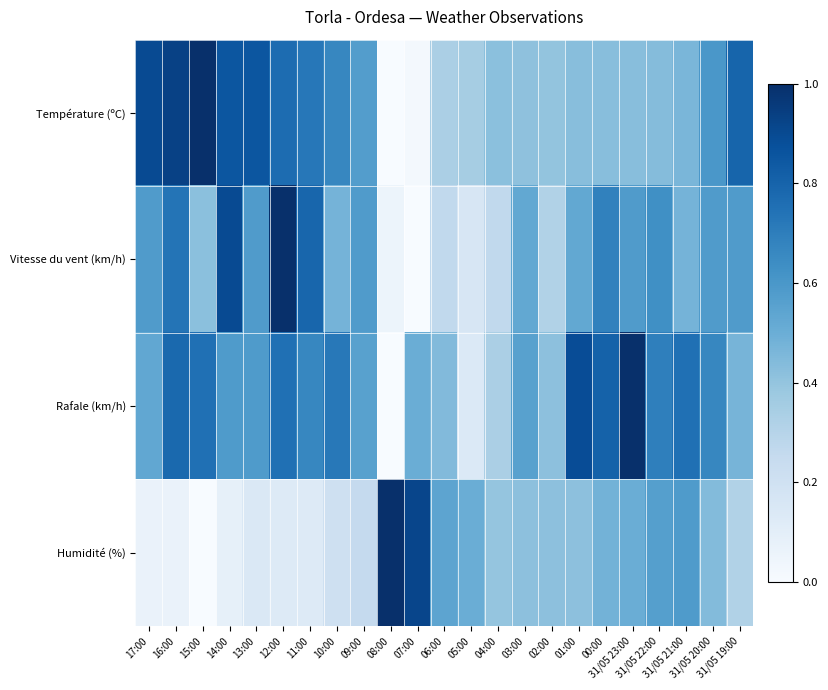

Which label corresponds to the largest value in the chart?

15:00